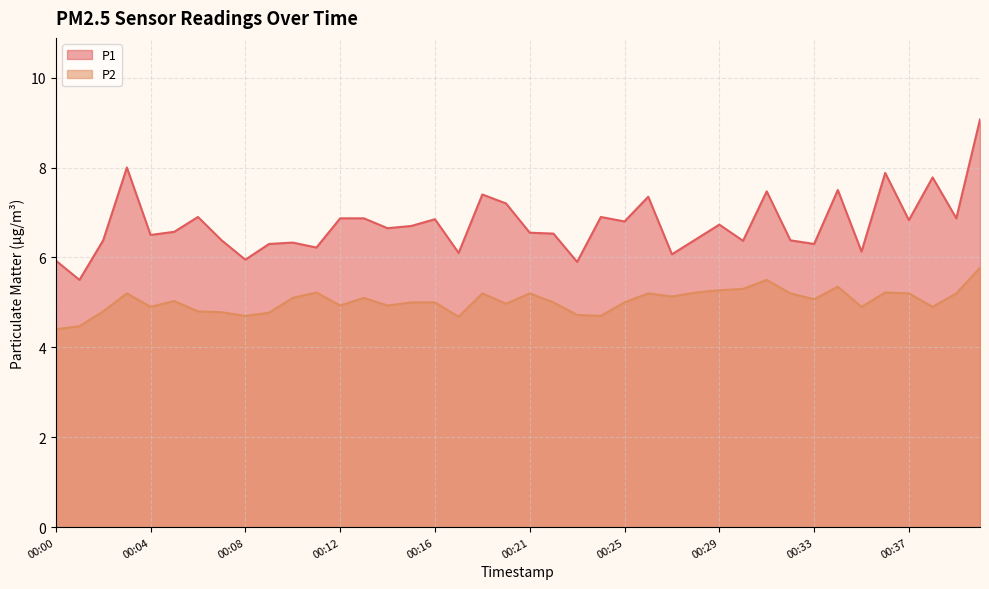

At which label does P2 first exceed 5?

00:03